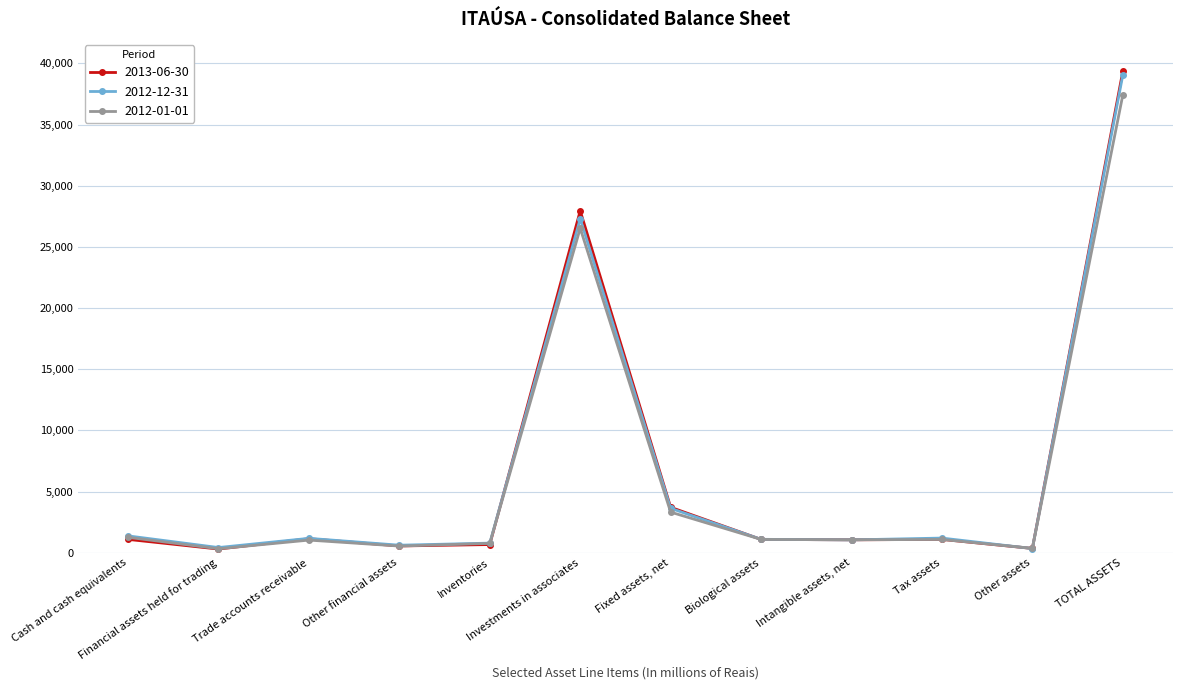

Is this an area chart (filled region under the line)?

No